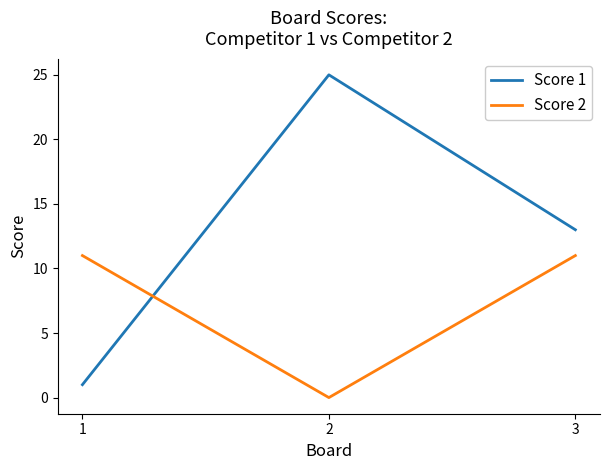

What is the total value across all series at 1?

12